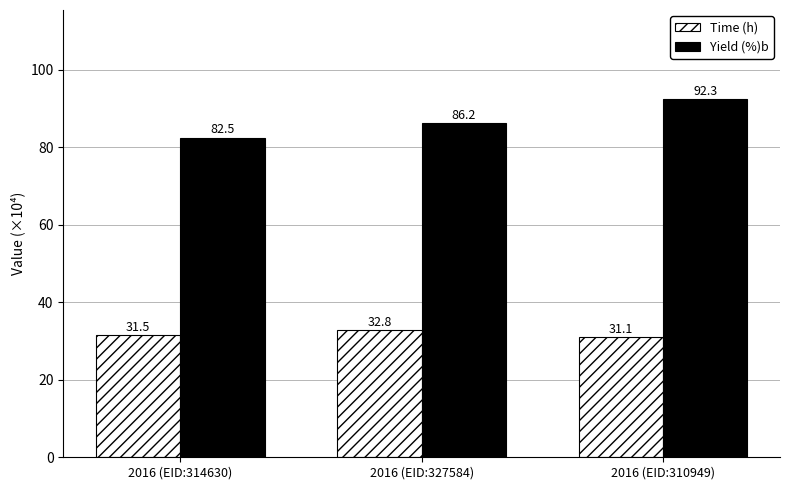

What is the lowest value of the Time (h) series?

31.1